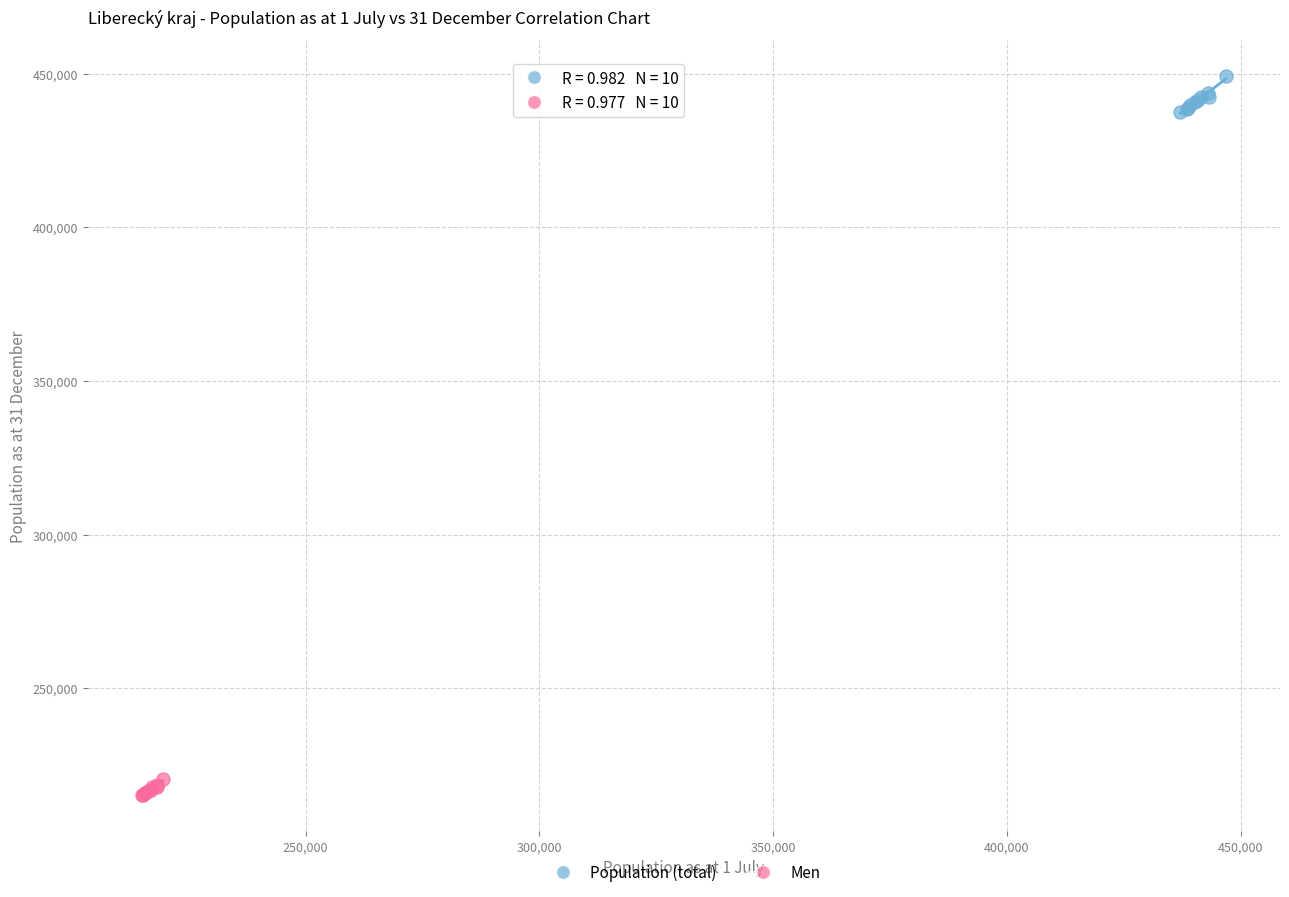

Which series reaches the minimum Y coordinate?

Men